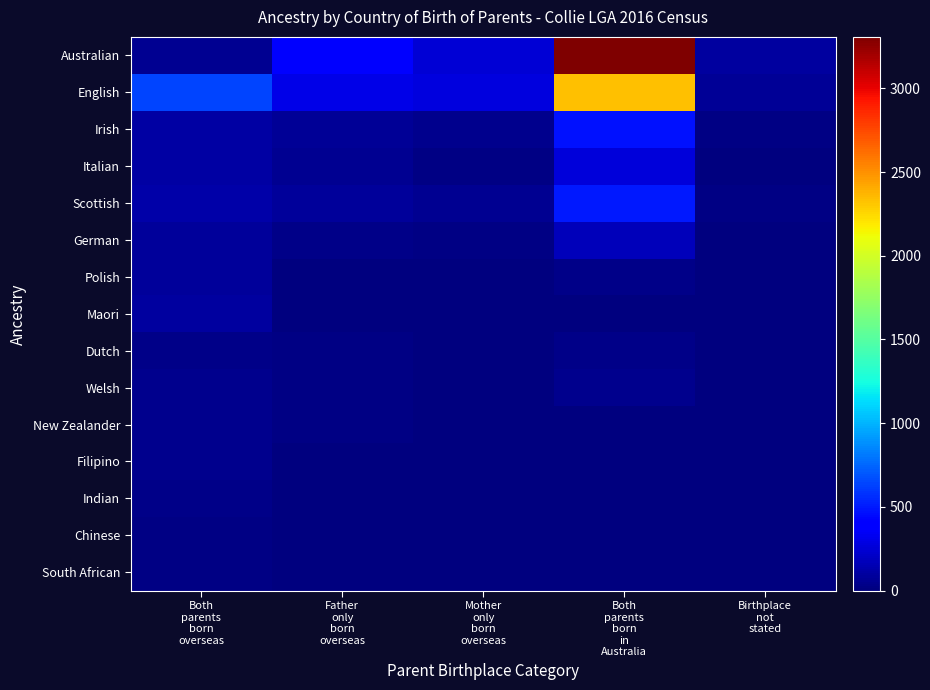

Which series changed the most between Mother only born overseas and Birthplace not stated?

English